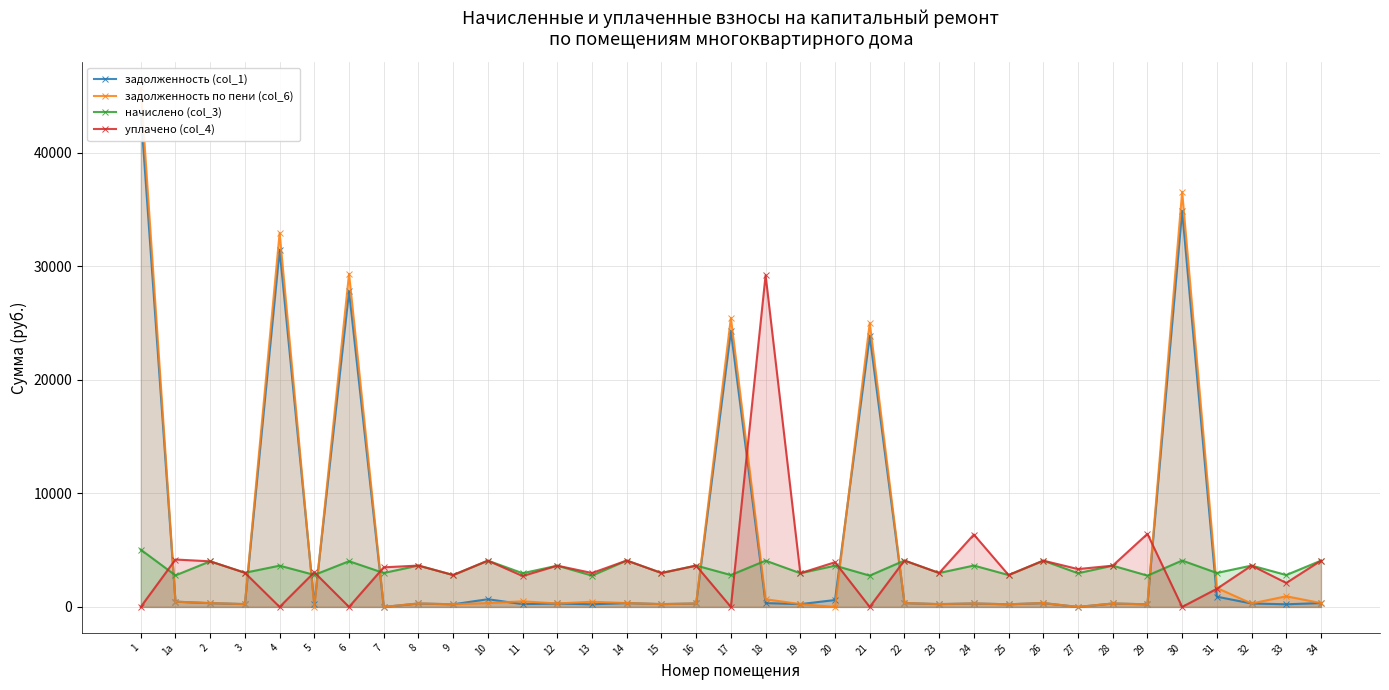

How many categories are shown in the chart?

35